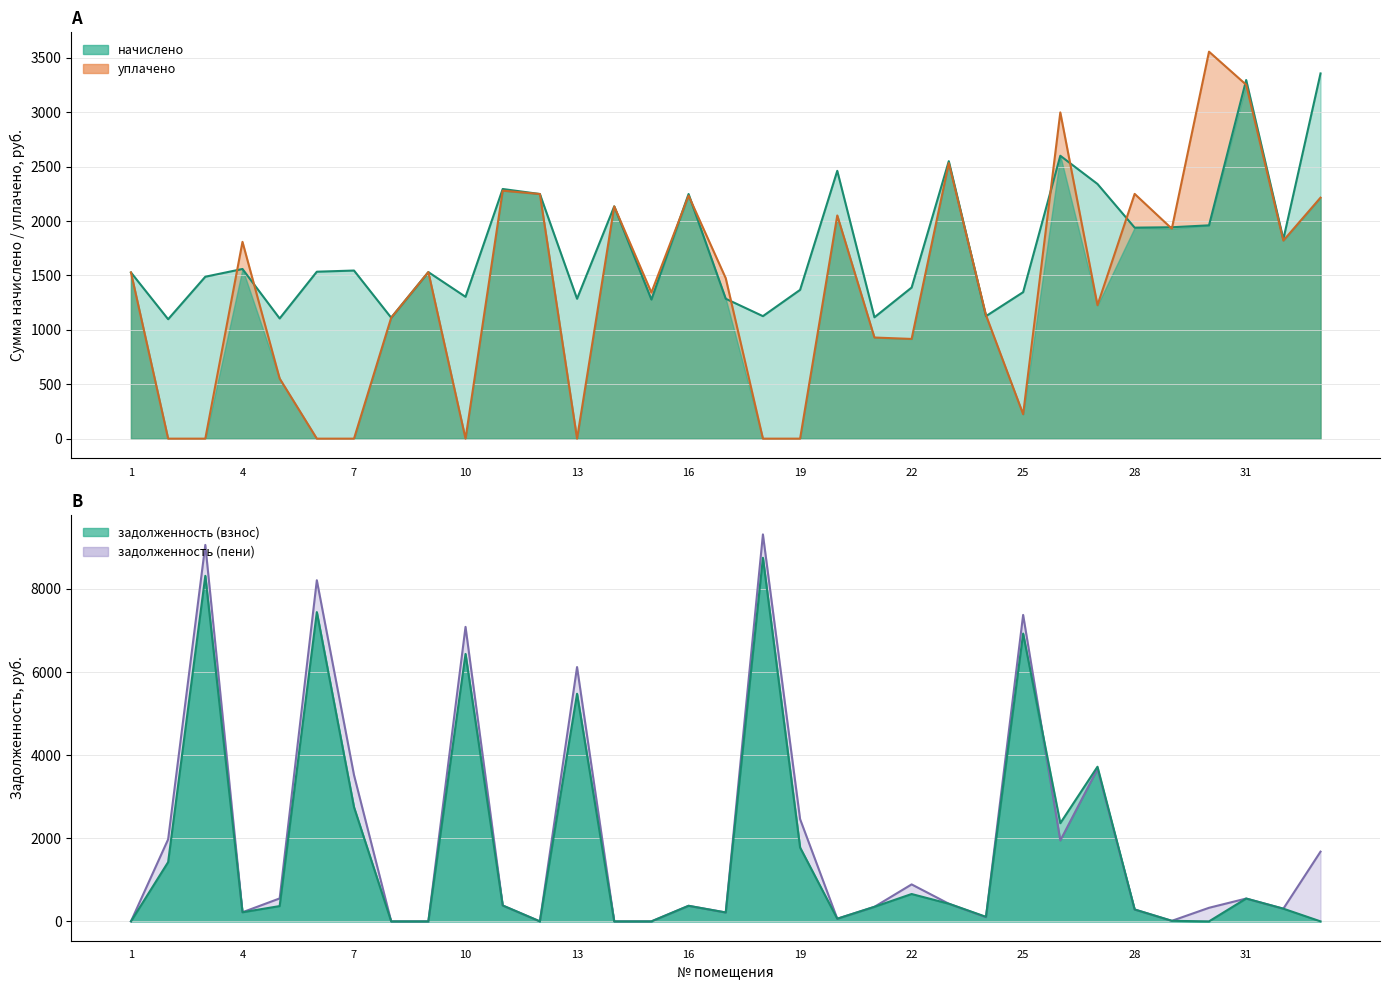

Which label corresponds to the largest value in the chart?

18